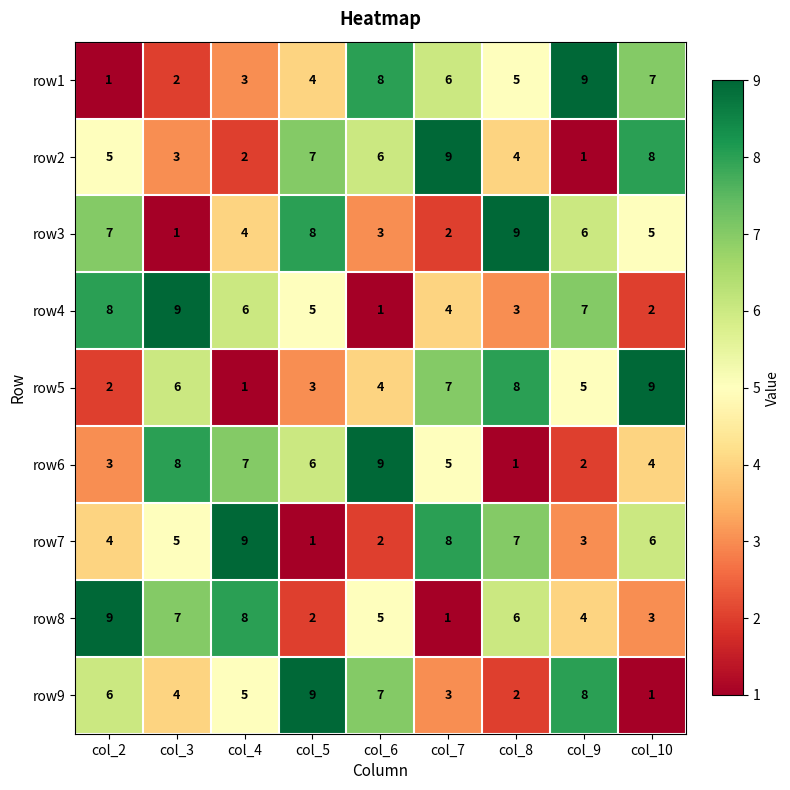

Which series changed the most between col_3 and col_4?

row5